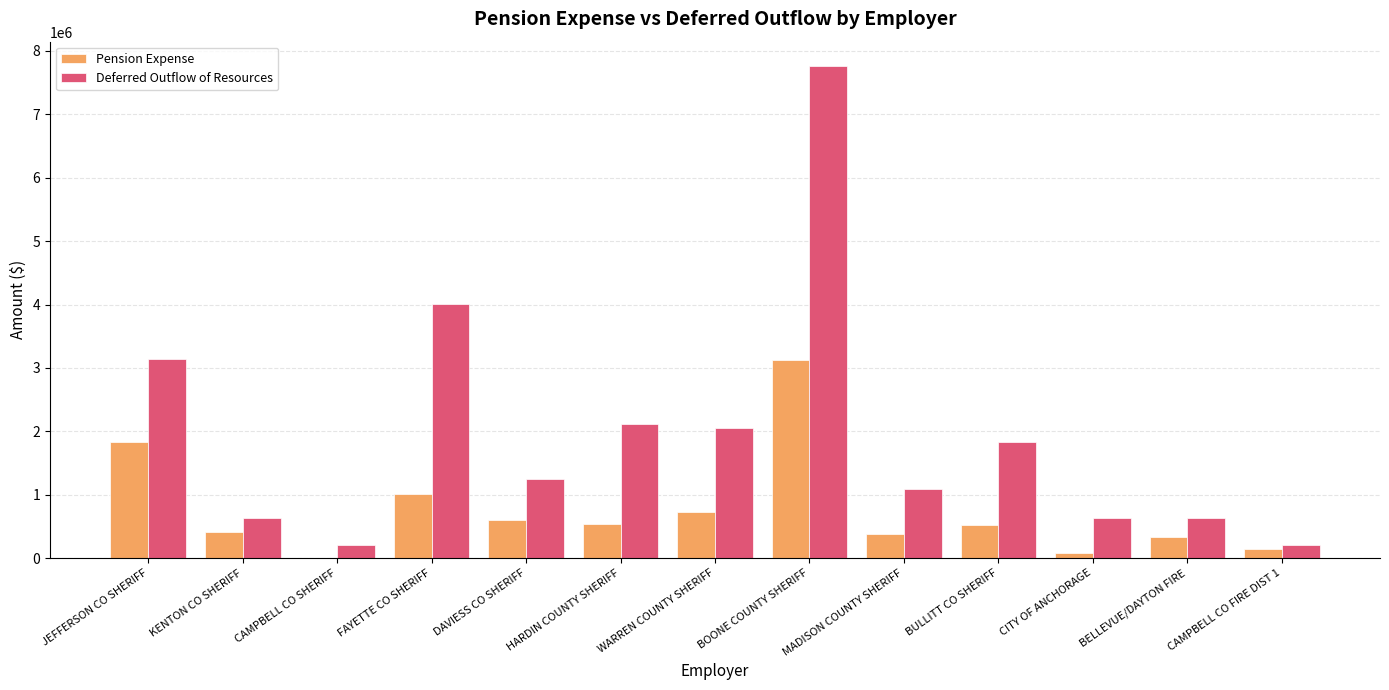

Which series changed the most between MADISON COUNTY SHERIFF and BULLITT CO SHERIFF?

Deferred Outflow of Resources